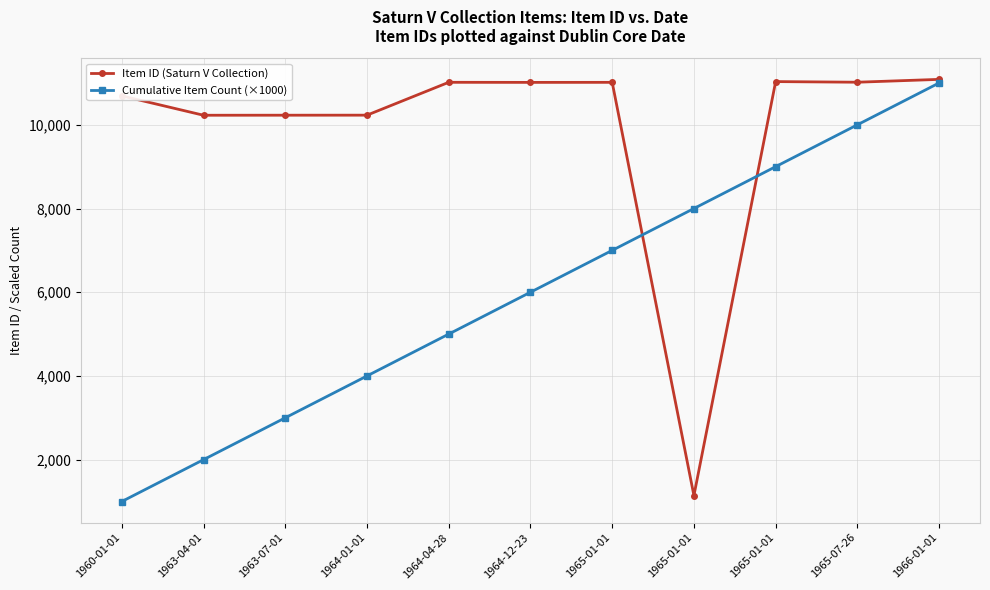

Which series has the largest total across all categories?

Item ID (Saturn V Collection)